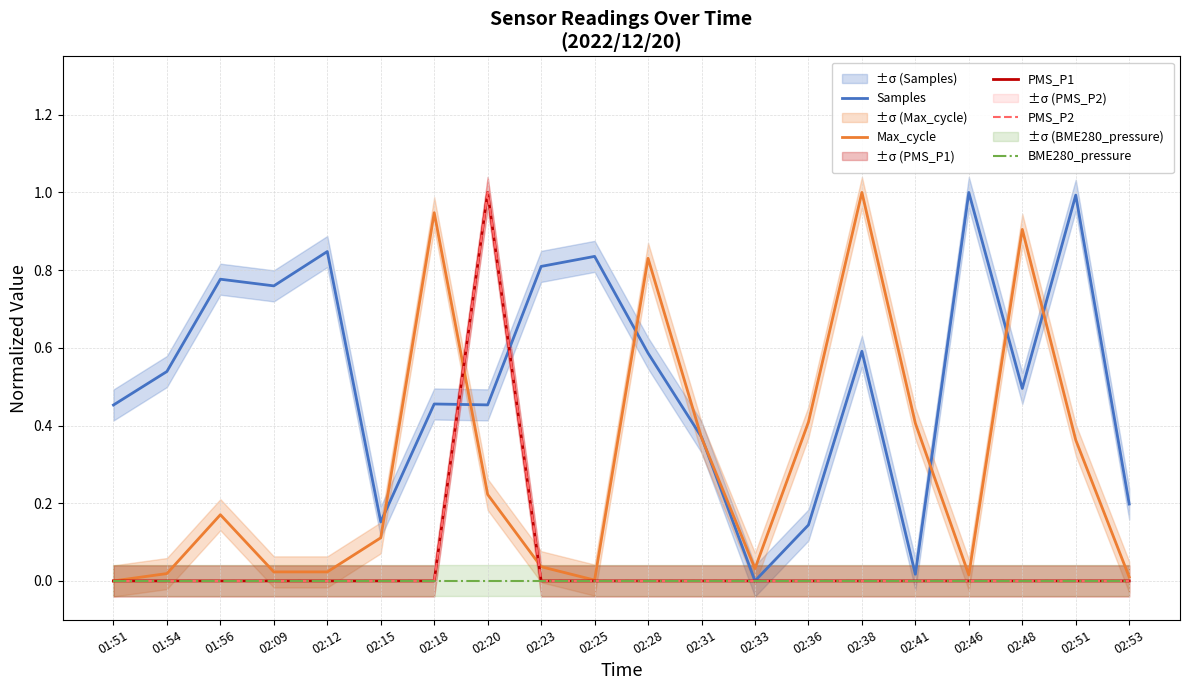

Which series has the widest spread of values?

Samples